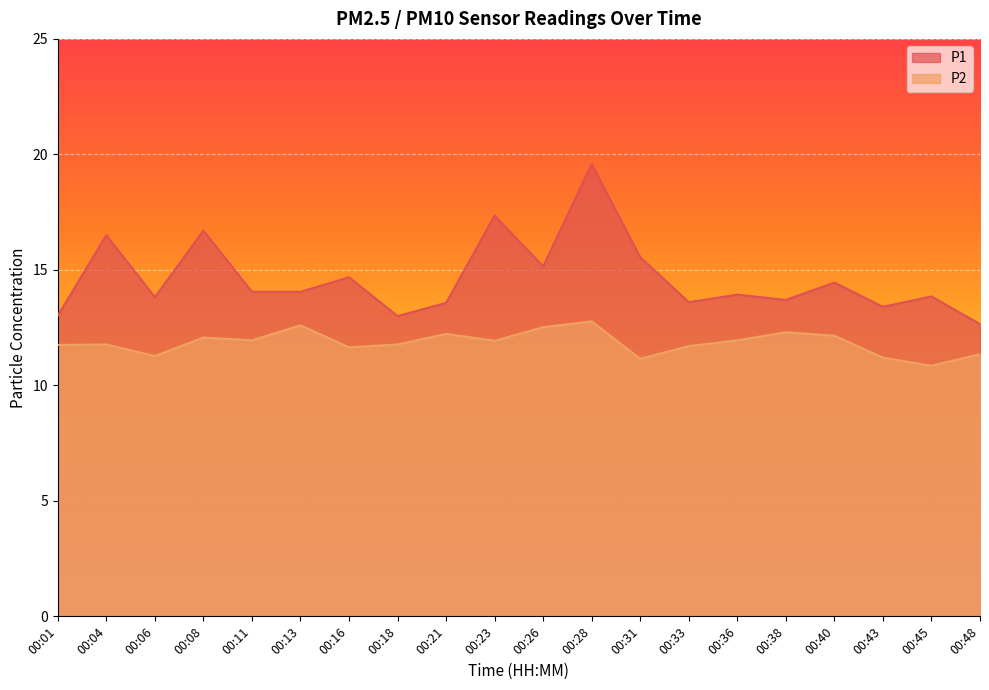

At which category does P1 reach its first local valley?

00:06